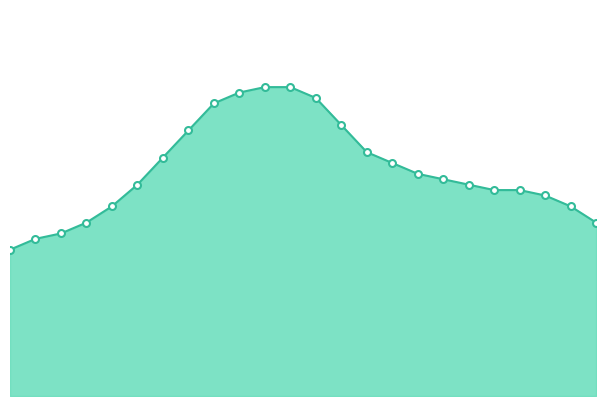

True or false: there are more than 0 points higher than both neighbors.

False